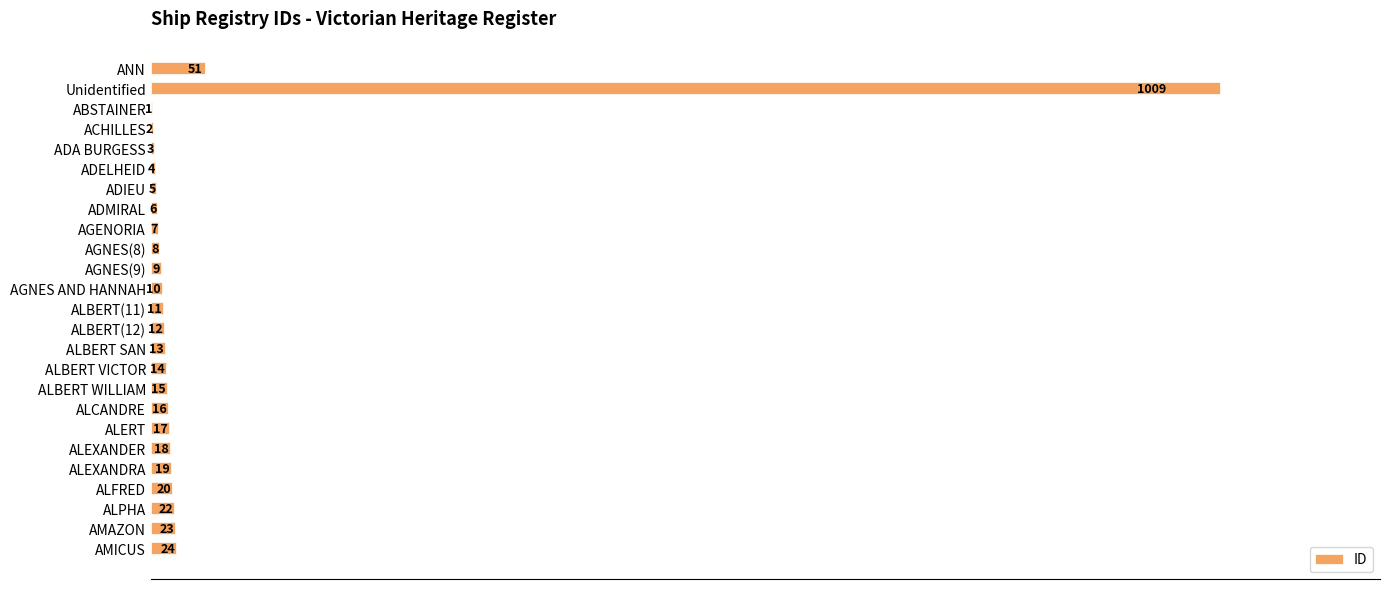

Which category has the highest value across all series?

Unidentified